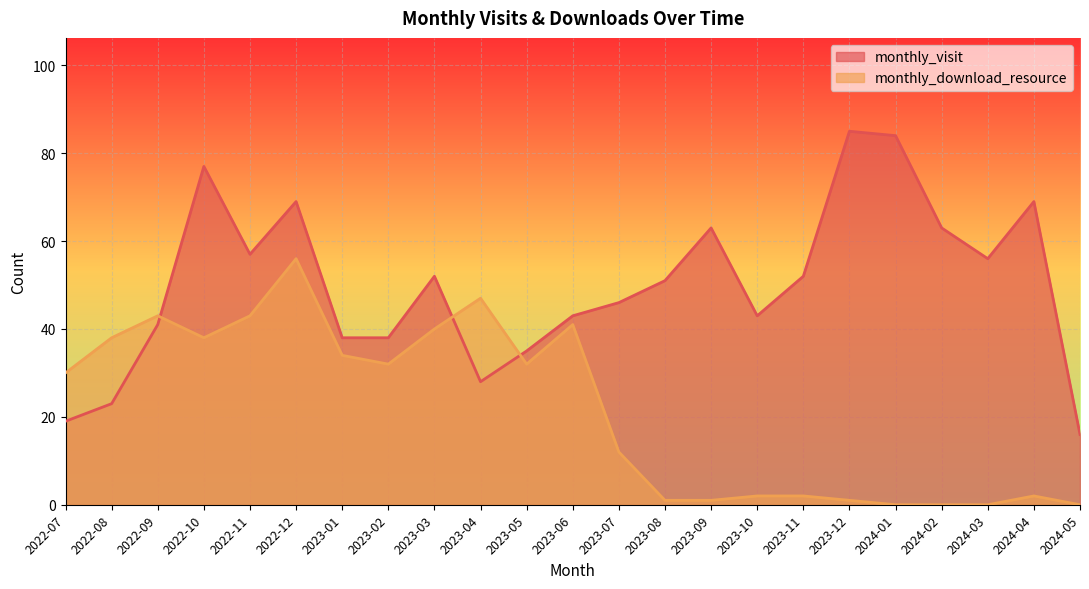

What is the label of the 19th point from the left?

2024-01